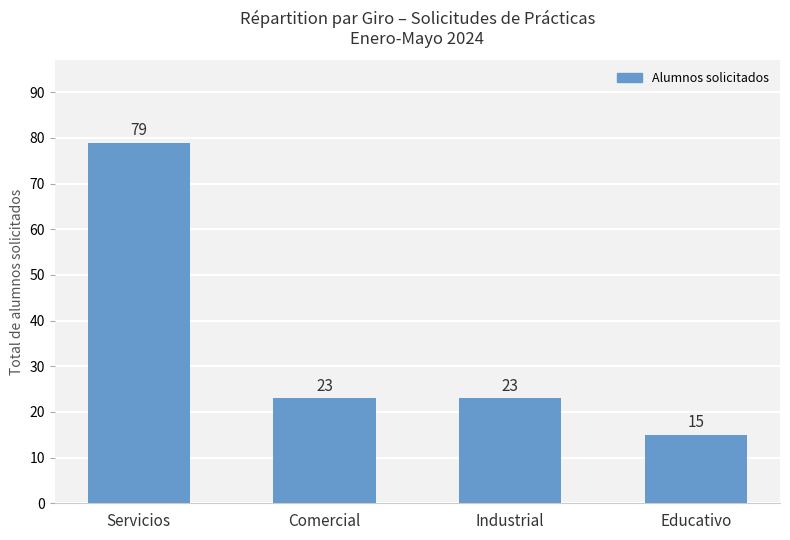

What is the smallest value displayed?

15